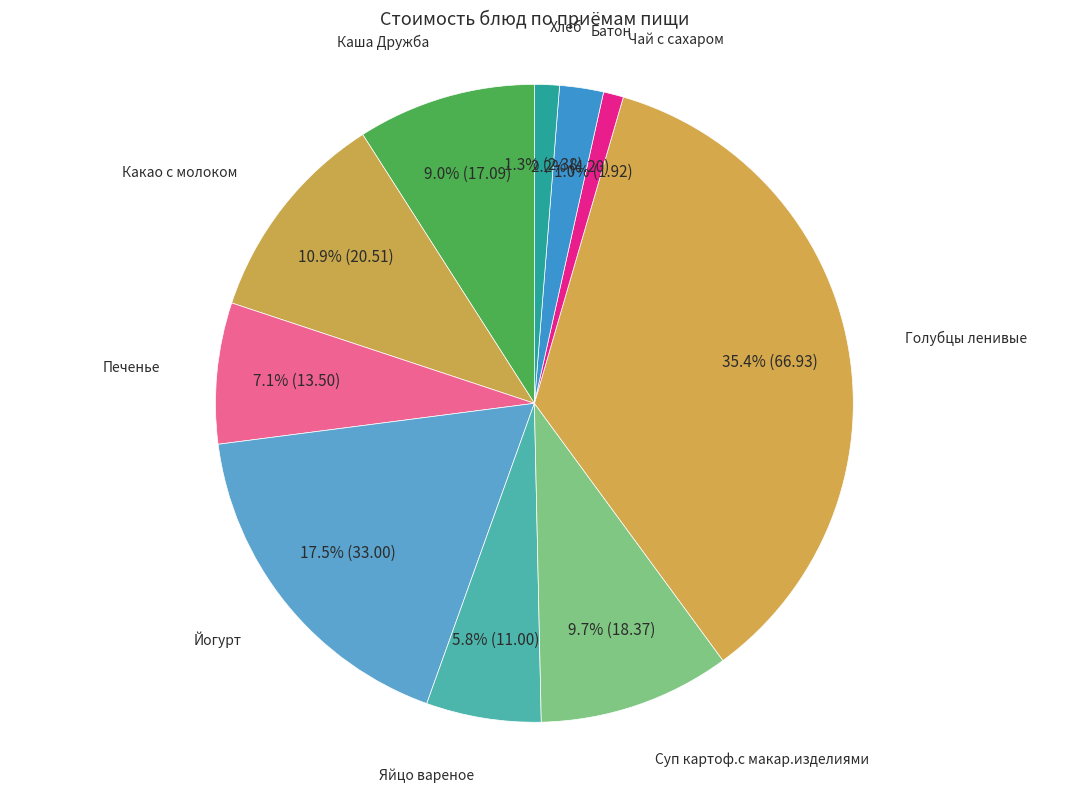

Is Йогурт the majority of the pie?

No